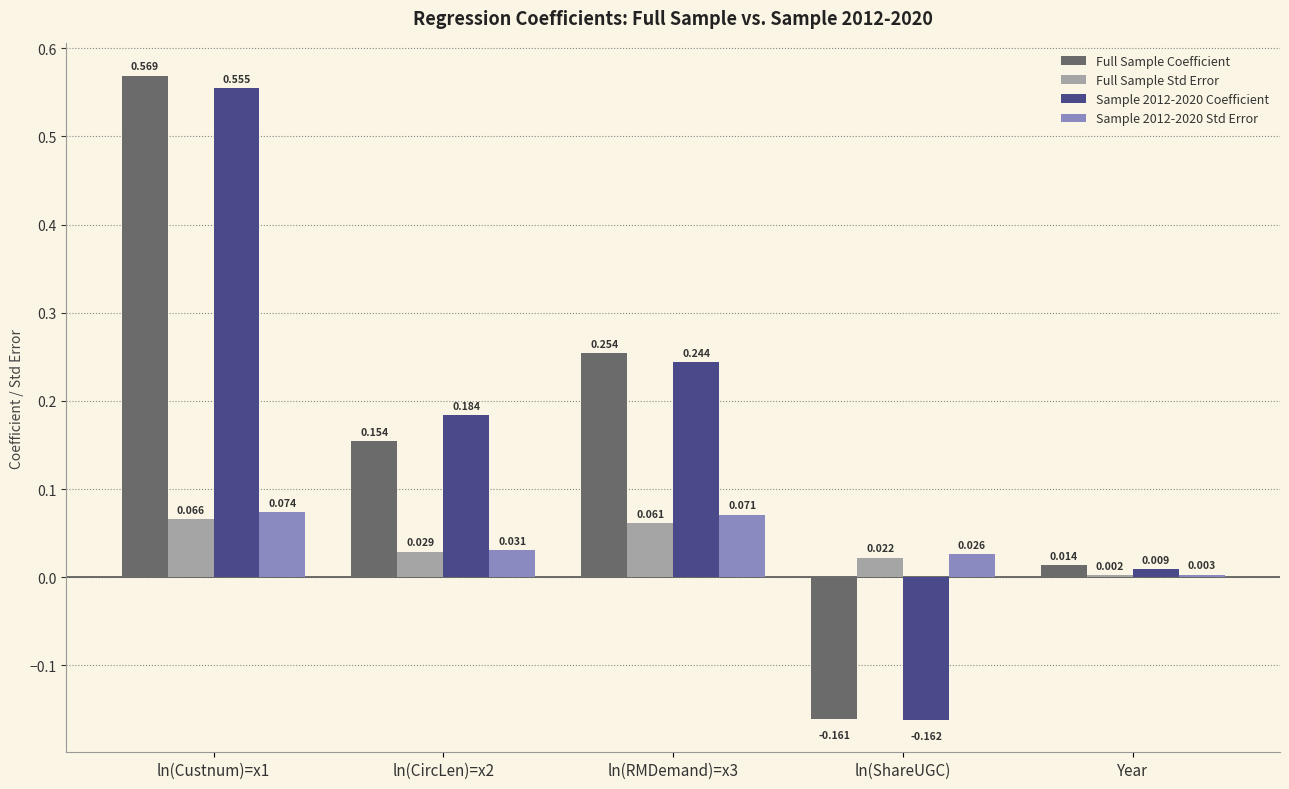

The Sample 2012-2020 Coefficient series shows 0.3 at ln(Custnum)=x1. True or false?

False